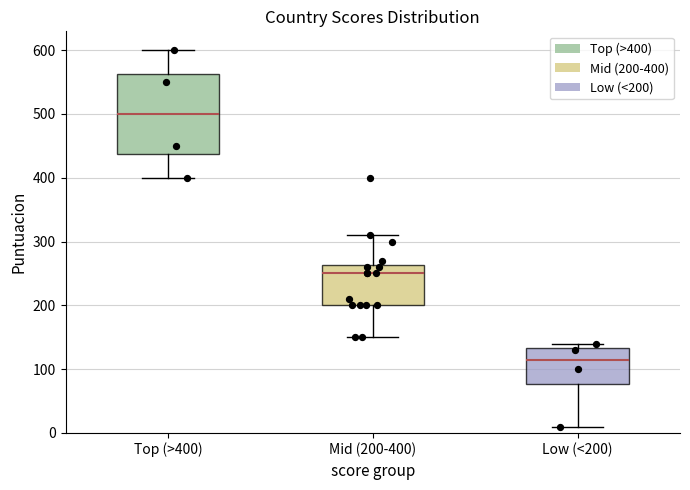

Reading left to right, transcribe this box plot: for each box, give where its median line is, the range the box spans, and where its two whiskers end, as read against the y-axis. The values are not printed on the chart, so give them approximately, as read against the axis.

Top (>400): median 500, box 440 to 560, whiskers 400 to 600
Mid (200-400): median 250, box 200 to 260, whiskers 150 to 310
Low (<200): median 120, box 80 to 130, whiskers 10 to 140